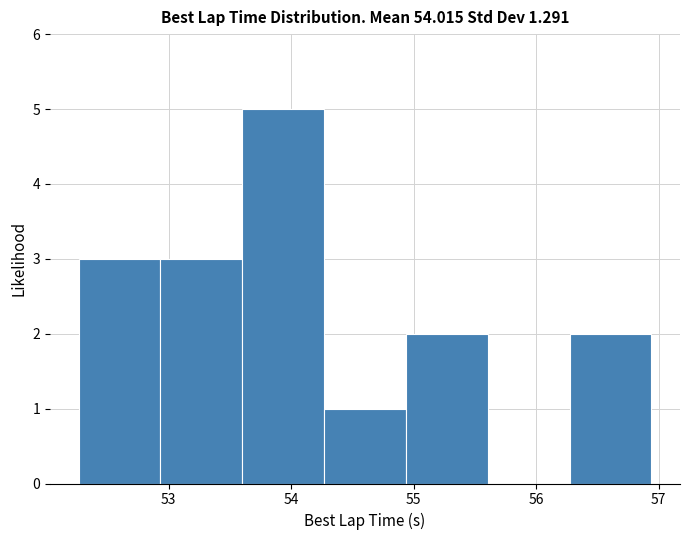

Reading left to right, transcribe this chart: for each bar, give the range it covers on the x-axis and its height. Neither the bar edges nor the heights are printed on the chart, so give them approximately, as read against the axes.

52.3 to 52.9: 3
52.9 to 53.6: 3
53.6 to 54.3: 5
54.3 to 54.9: 1
54.9 to 55.6: 2
55.6 to 56.3: 0
56.3 to 56.9: 2